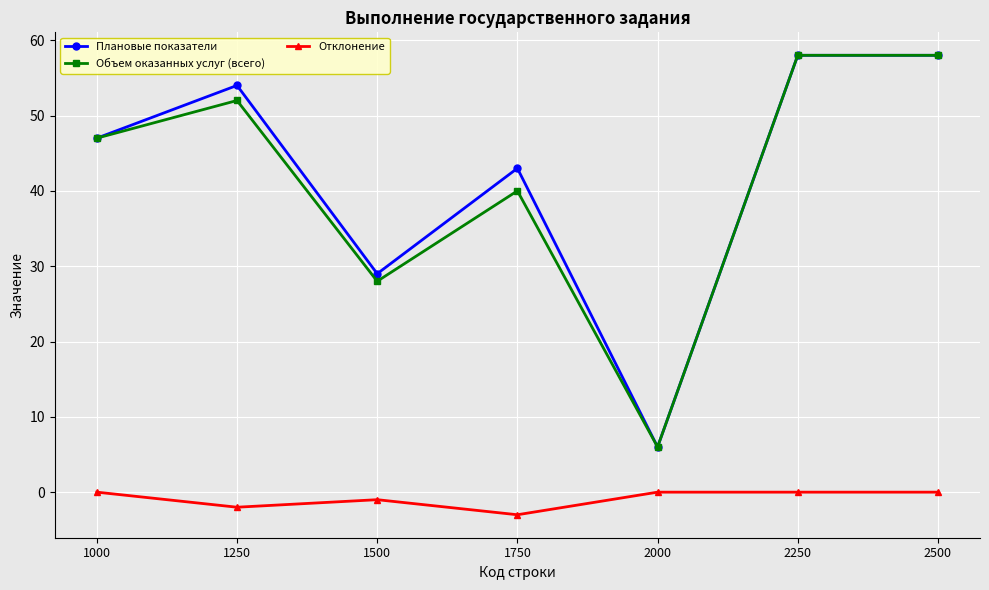

What is the sum of all Объем оказанных услуг (всего) values?

289